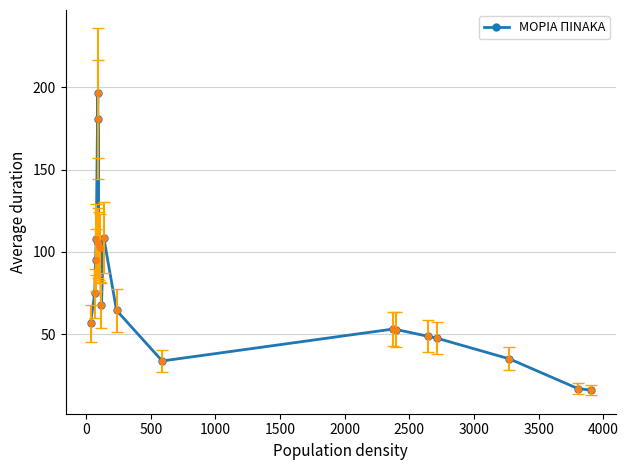

The value at 1000 is 140.9. True or false?

False